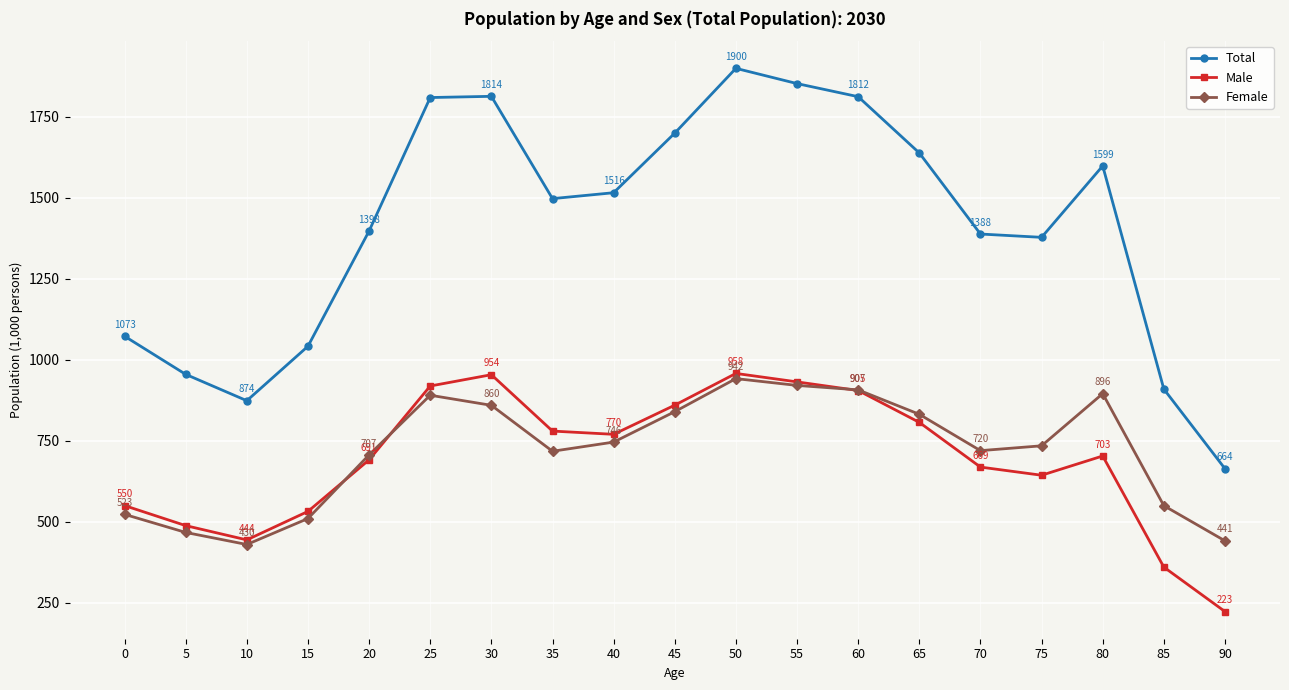

How many series are shown in this chart?

3